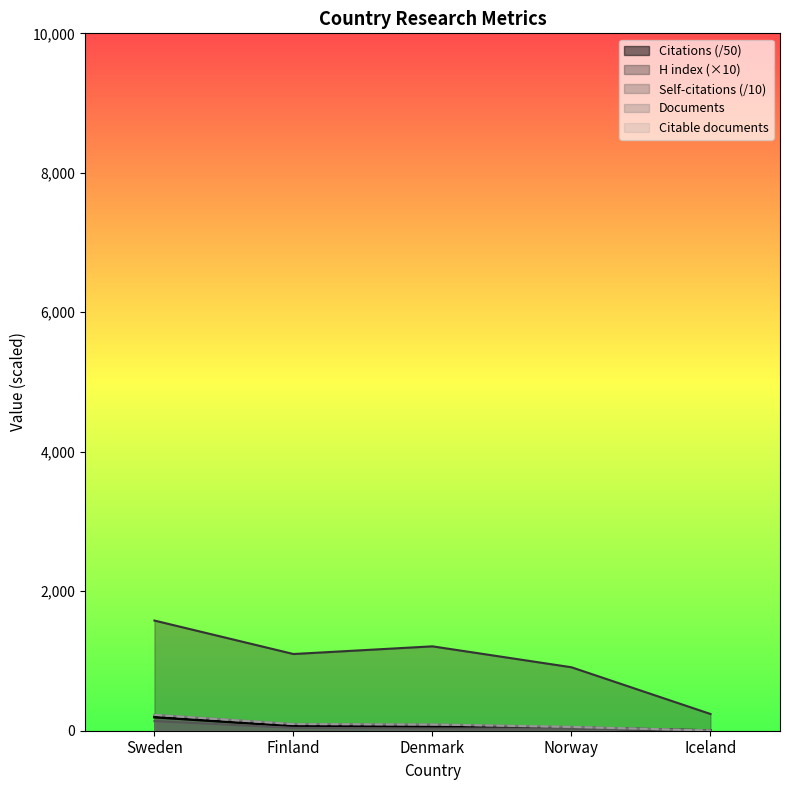

What is the sum of all Self-citations values?

244.4